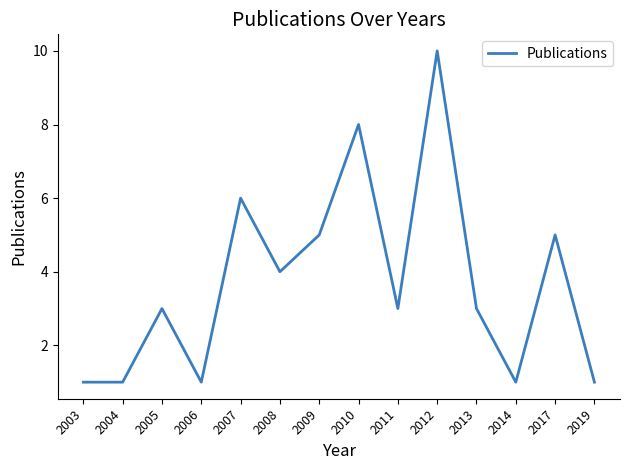

Reading right to left, what are all the values shown in this chart?

1	5	1	3	10	3	8	5	4	6	1	3	1	1